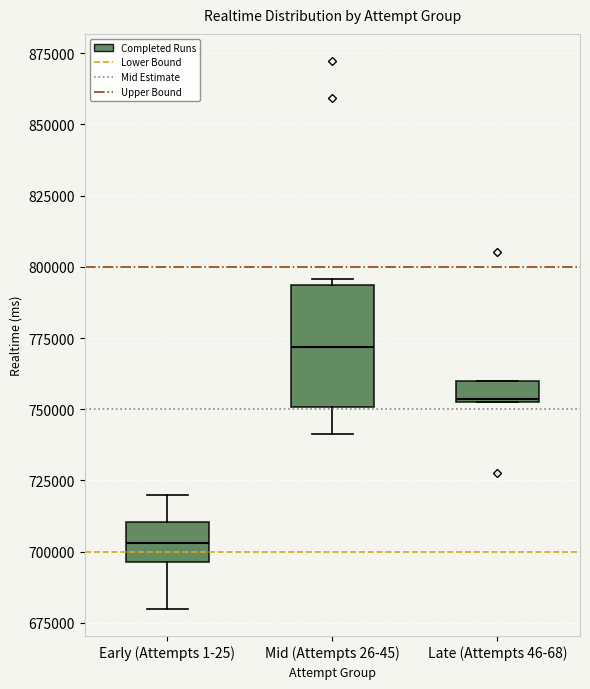

Which box is the tallest, from its lower edge to its upper edge?

Mid (Attempts 26-45)